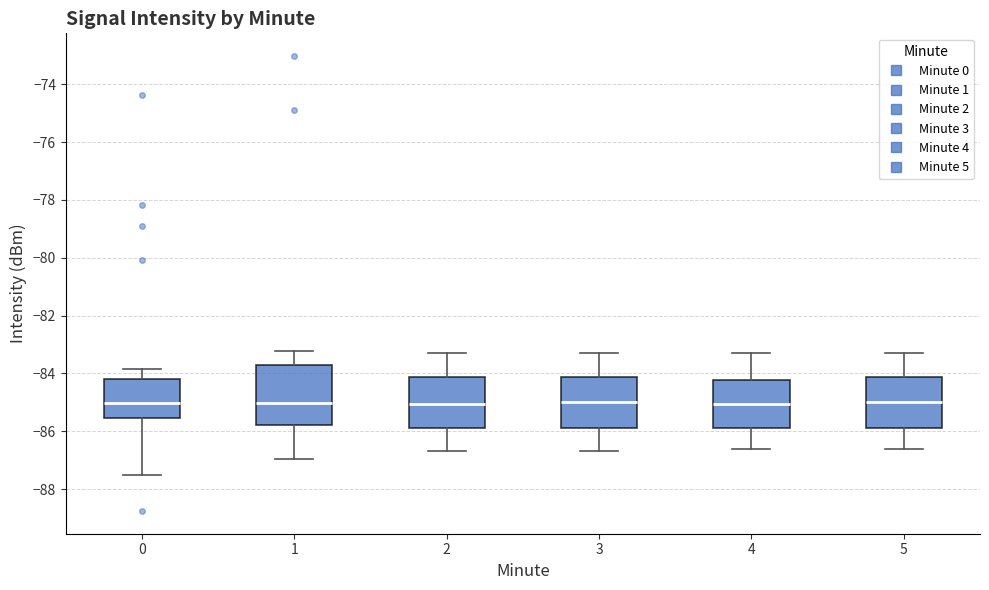

Where does the median line of the box at x = 3 sit on the y-axis? The values are not printed on the chart, so give them approximately, as read against the axis.

-85.0